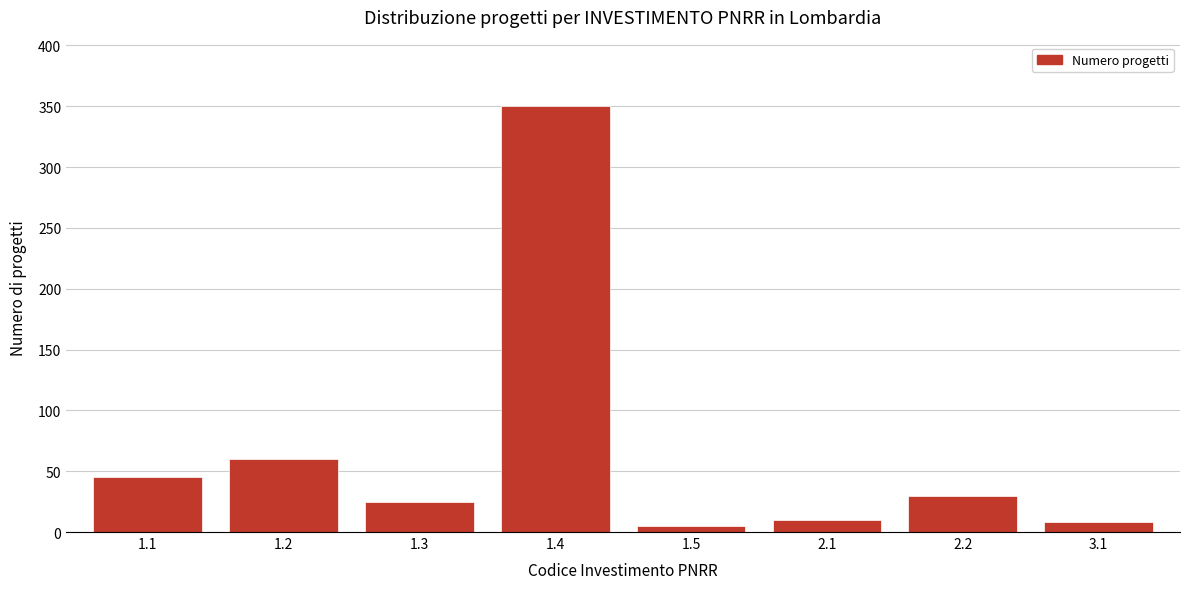

Reading right to left, list all the values displayed in this chart.

8	30	10	5	350	25	60	45